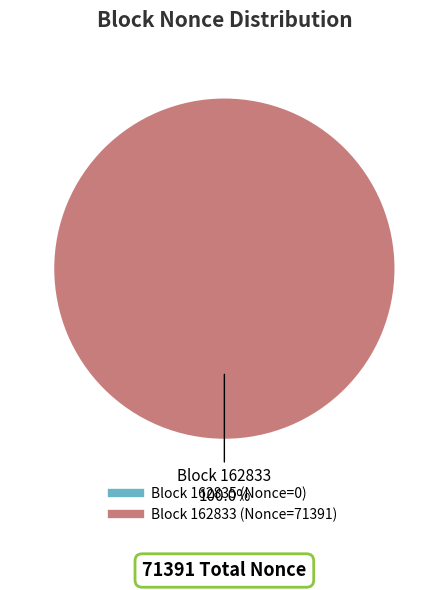

What percentage is the 162833 slice, to the nearest percent?

100%